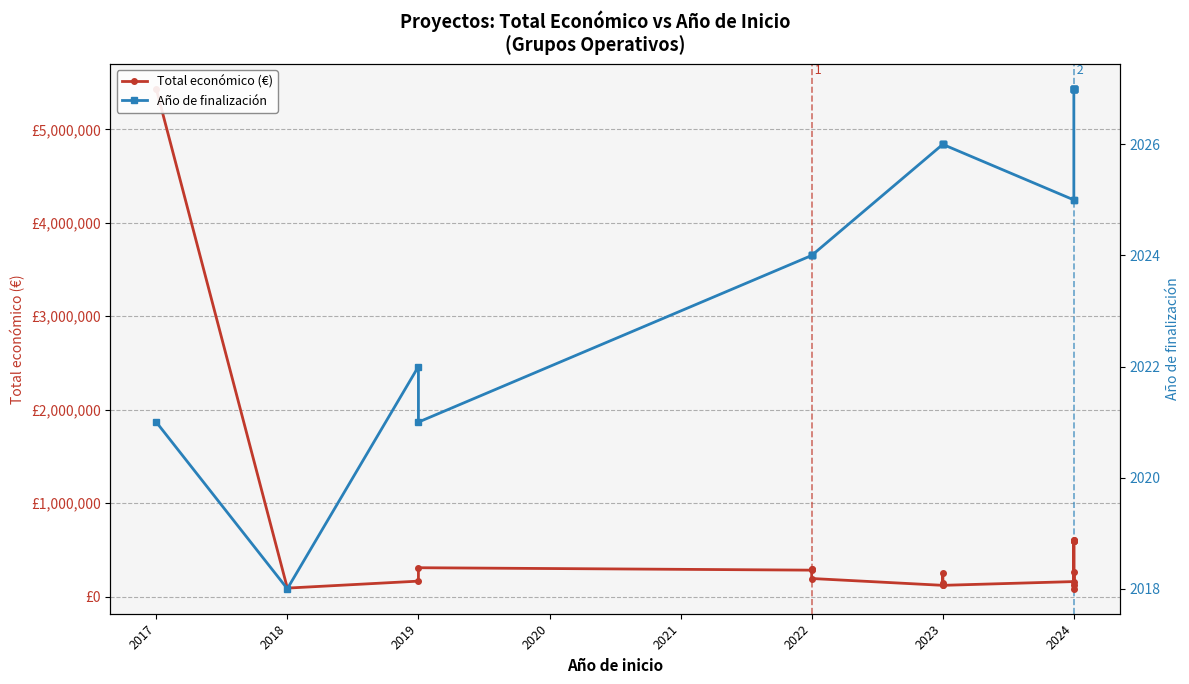

True or false: Año de finalización and Total económico (€) intersect in this chart.

False